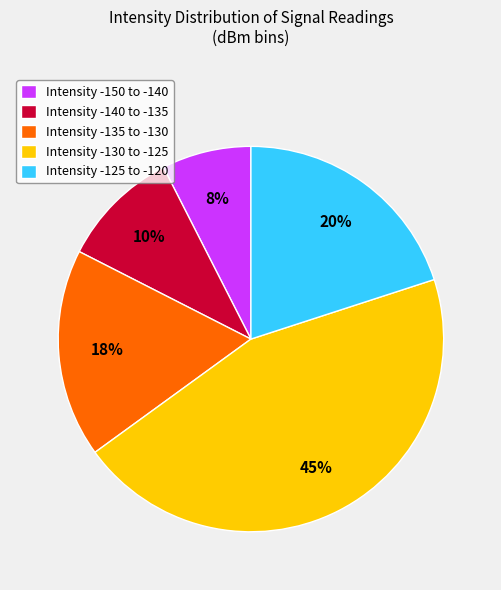

Between Intensity -150 to -140 and Intensity -125 to -120, which is larger?

Intensity -125 to -120